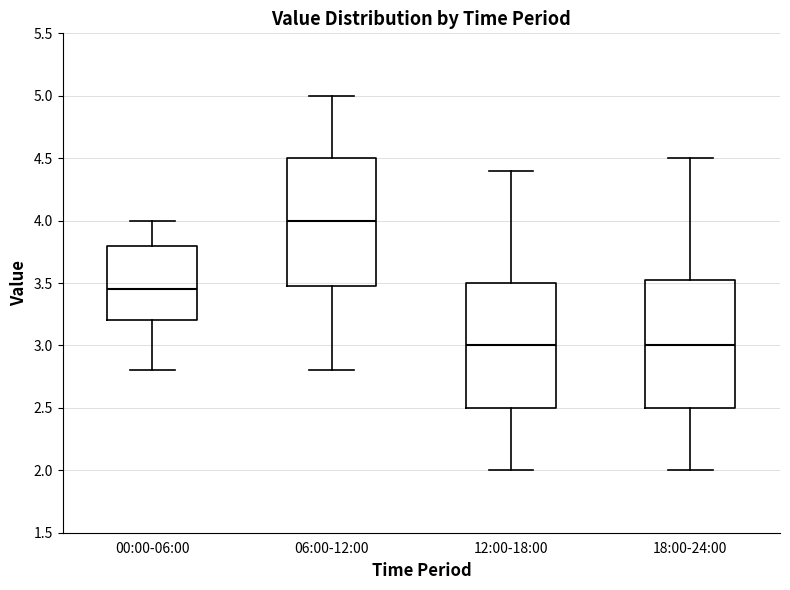

Reading left to right, transcribe this box plot: for each box, give where its median line is, the range the box spans, and where its two whiskers end, as read against the y-axis. The values are not printed on the chart, so give them approximately, as read against the axis.

00:00-06:00: median 3.45, box 3.20 to 3.80, whiskers 2.80 to 4.00
06:00-12:00: median 4.00, box 3.50 to 4.50, whiskers 2.80 to 5.00
12:00-18:00: median 3.00, box 2.50 to 3.50, whiskers 2.00 to 4.40
18:00-24:00: median 3.00, box 2.50 to 3.55, whiskers 2.00 to 4.50